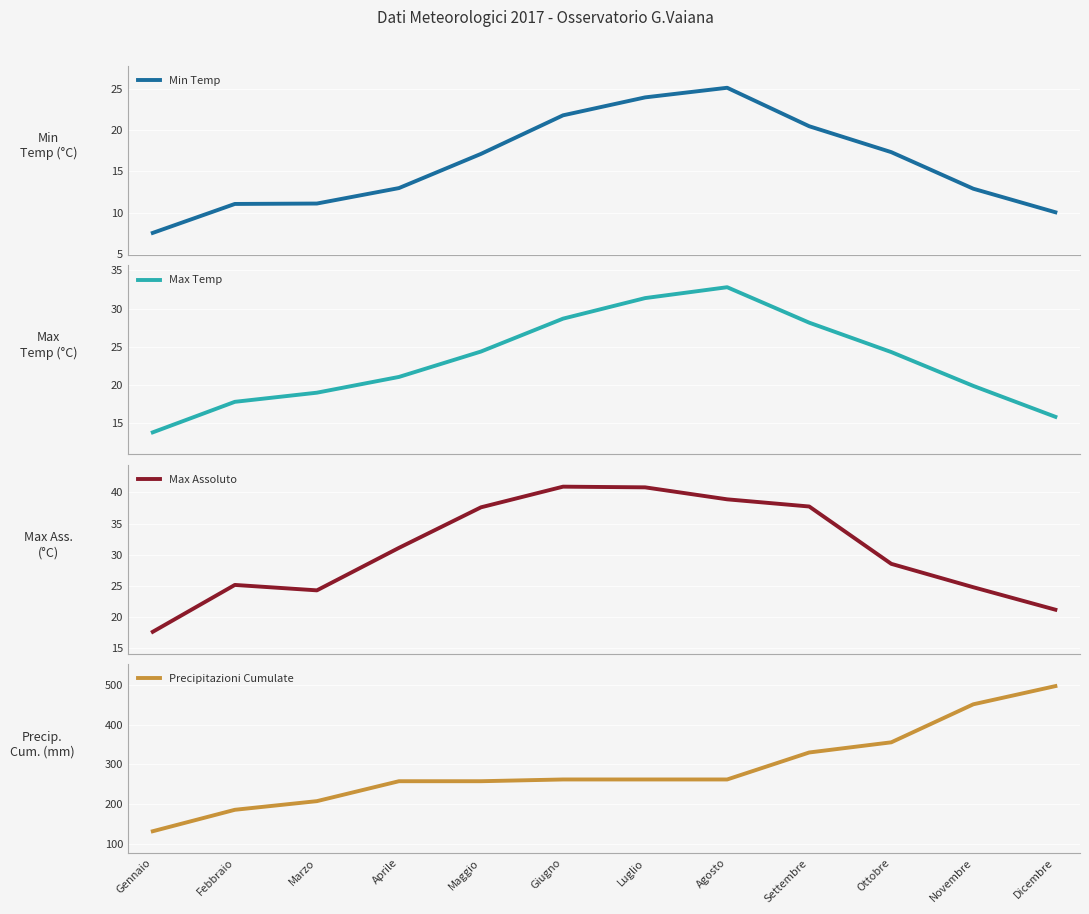

Reading left to right, transcribe all the data shown in this chart.

Min Temp: Gennaio=7.5	Febbraio=11.1	Marzo=11.1	Aprile=13.0	Maggio=17.1	Giugno=21.8	Luglio=24.0	Agosto=25.2	Settembre=20.5	Ottobre=17.4	Novembre=12.9	Dicembre=10.0
Max Temp: Gennaio=13.7	Febbraio=17.7	Marzo=18.9	Aprile=21.0	Maggio=24.4	Giugno=28.7	Luglio=31.4	Agosto=32.8	Settembre=28.1	Ottobre=24.3	Novembre=19.8	Dicembre=15.8
Max Assoluto: Gennaio=17.7	Febbraio=25.2	Marzo=24.3	Aprile=31.1	Maggio=37.6	Giugno=40.9	Luglio=40.8	Agosto=38.9	Settembre=37.8	Ottobre=28.6	Novembre=24.8	Dicembre=21.2
Precipitazioni Cumulate: Gennaio=131.6	Febbraio=185.6	Marzo=207.4	Aprile=257.6	Maggio=257.6	Giugno=262.0	Luglio=262.0	Agosto=262.0	Settembre=330.0	Ottobre=355.6	Novembre=451.4	Dicembre=497.2